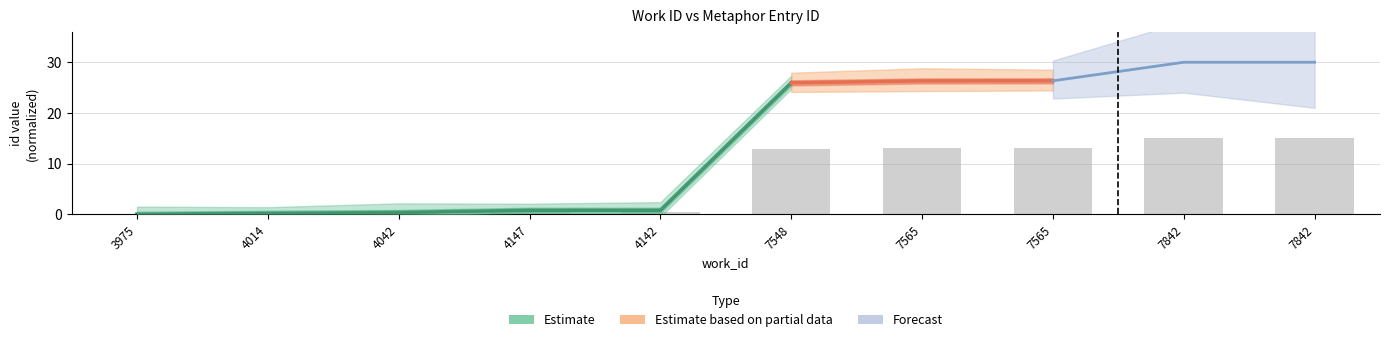

Reading left to right, what are all the values shown in this chart?

3975=0.0	4014=0.1	4042=0.2	4147=0.4	4142=0.4	7548=13.0	7565=13.2	7565=13.2	7842=15.0	7842=15.0